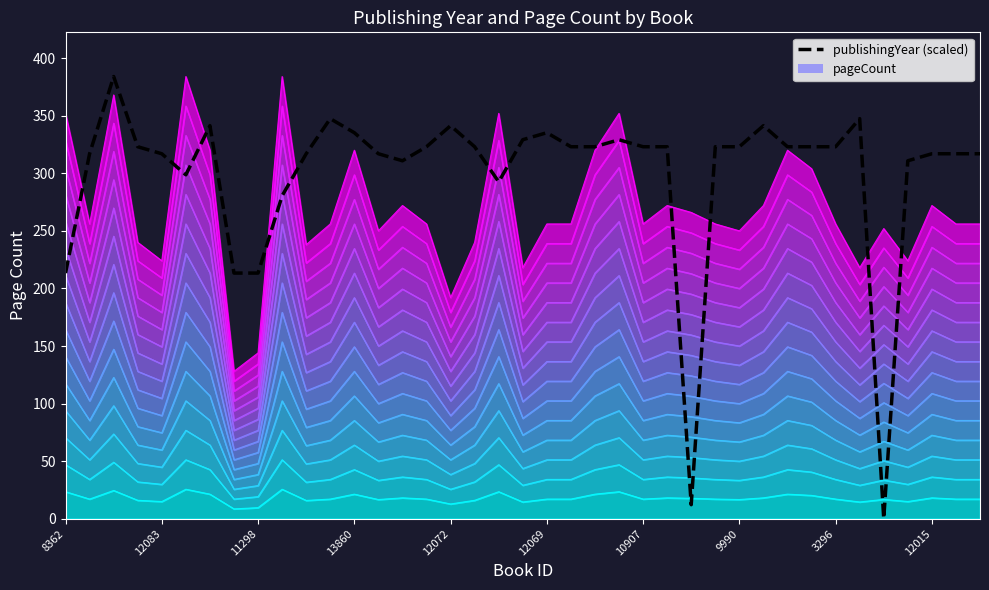

What is the change in value from 14 to 38?

+6.1